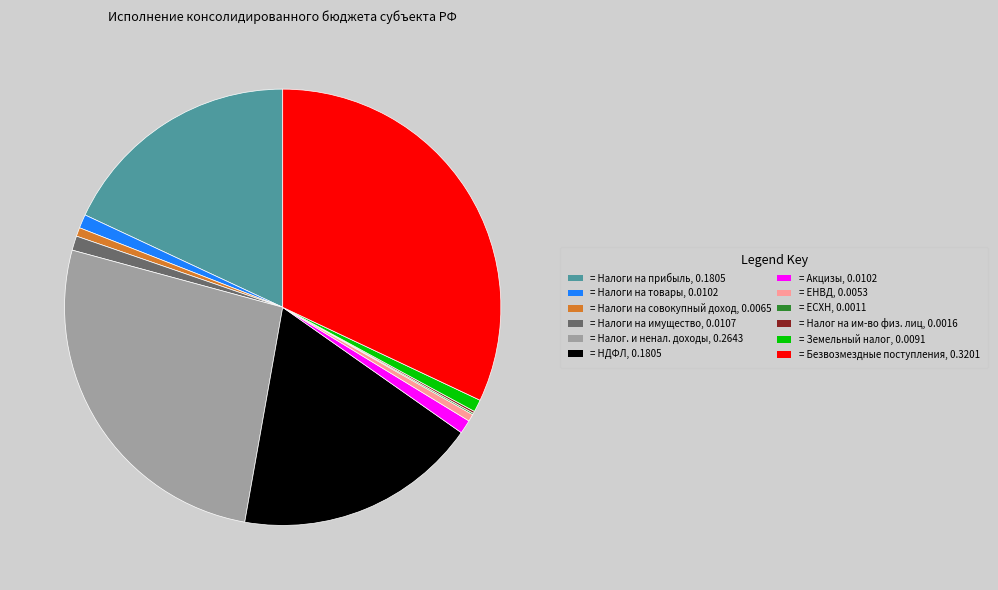

Does any single category account for the majority?

No